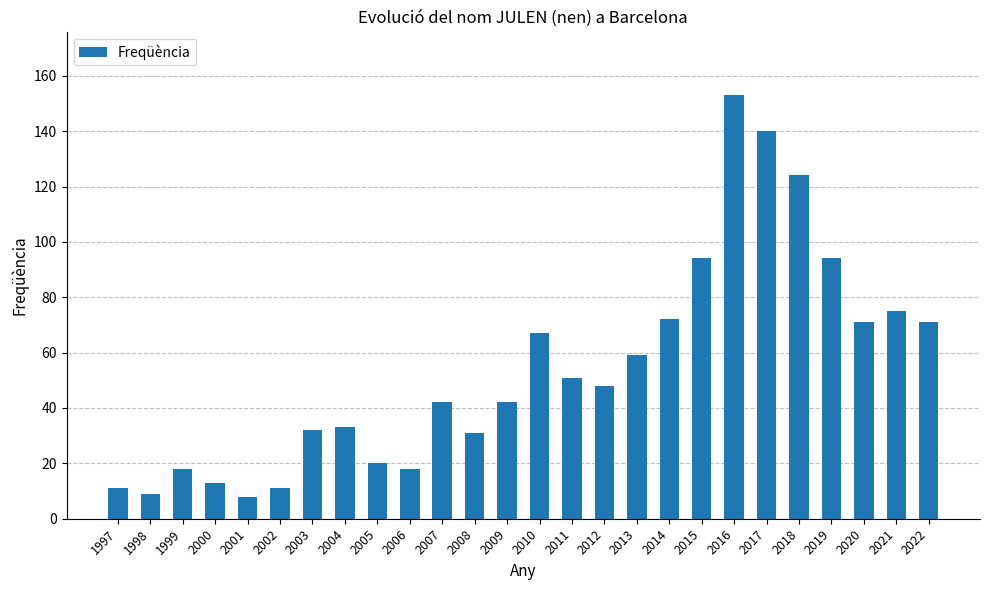

Which category has the highest value across all series?

2016